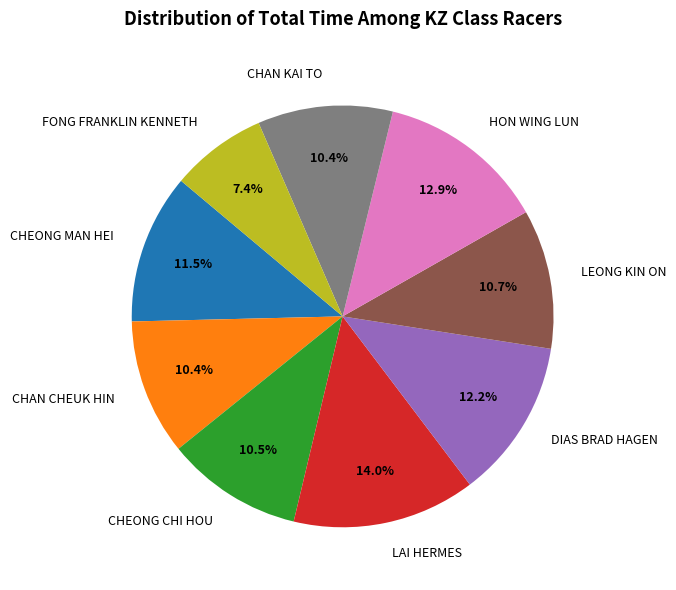

The CHAN CHEUK HIN slice represents 10% of the pie. True or false?

True